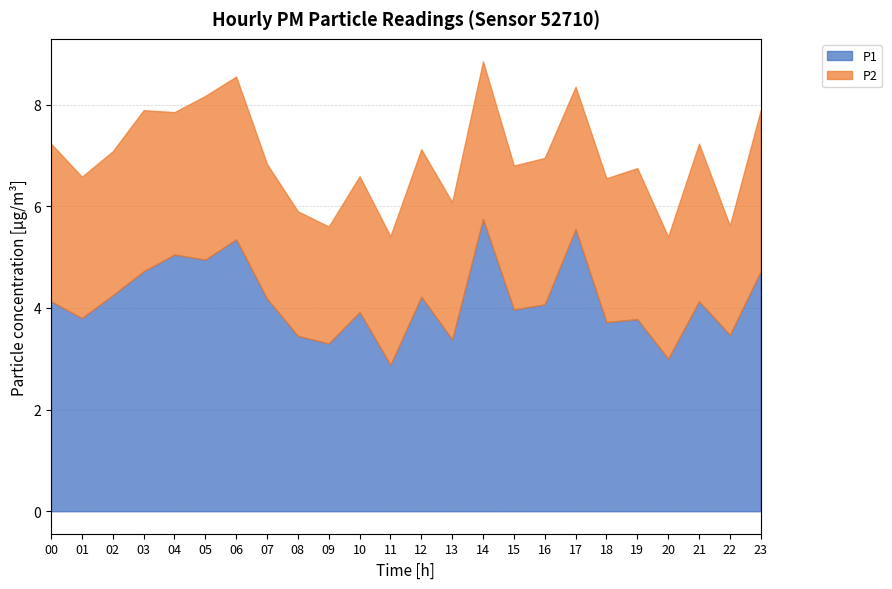

What is the value of the P2 point at the 1st from the left?

3.1